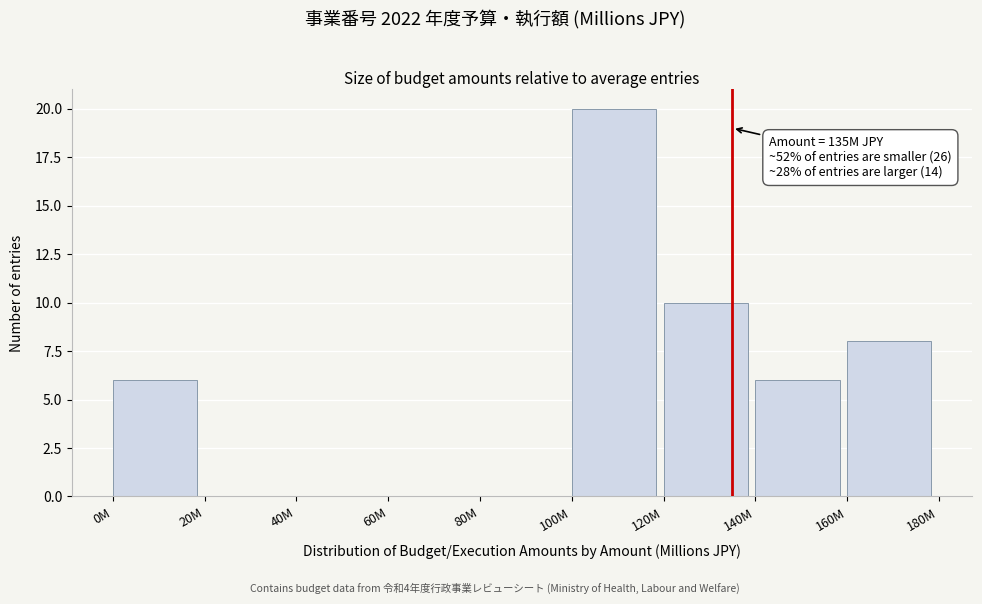

Reading left to right, what are all the values shown in this chart?

0M=6	20M=0	40M=0	60M=0	80M=0	100M=20	120M=10	140M=6	160M=8